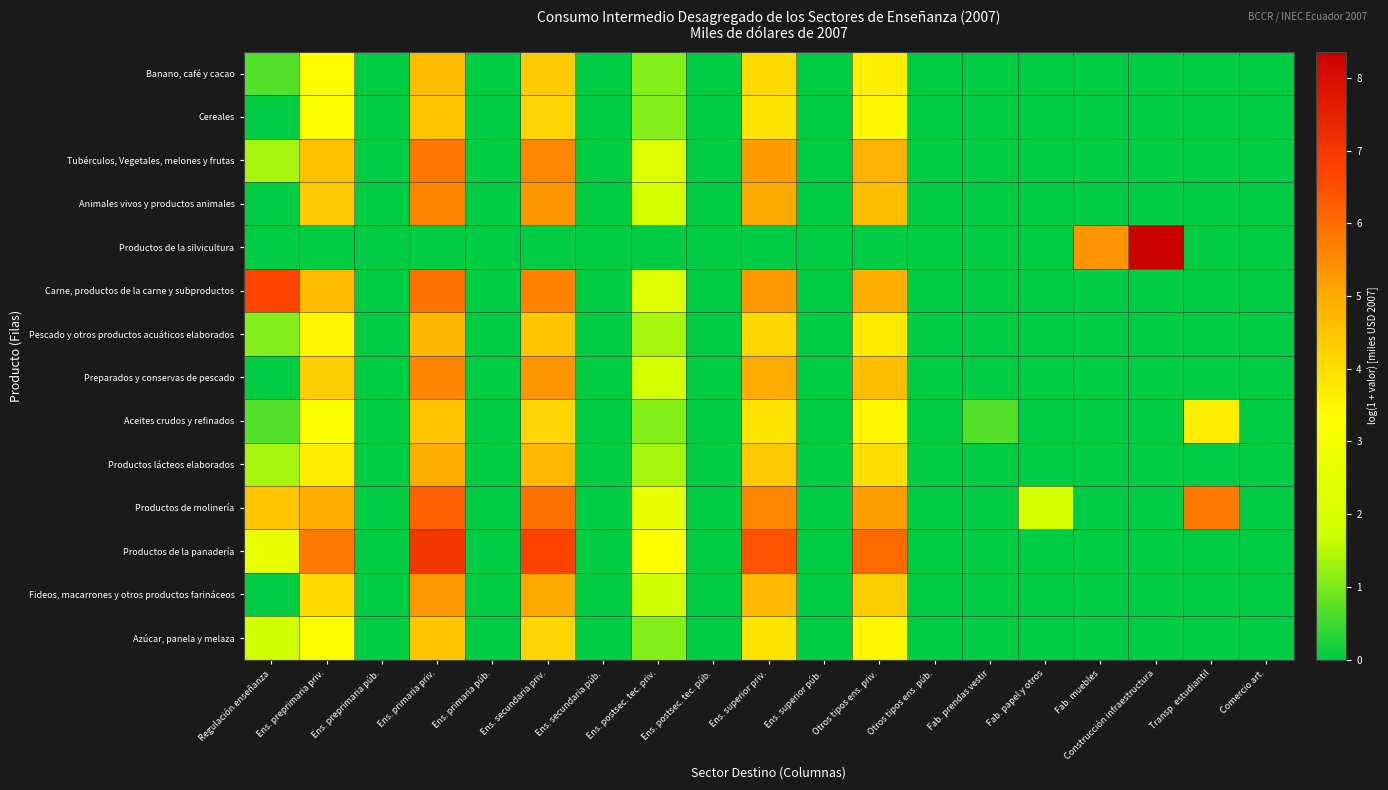

What is the total value across all series at Transp. estudiantil?

9.5